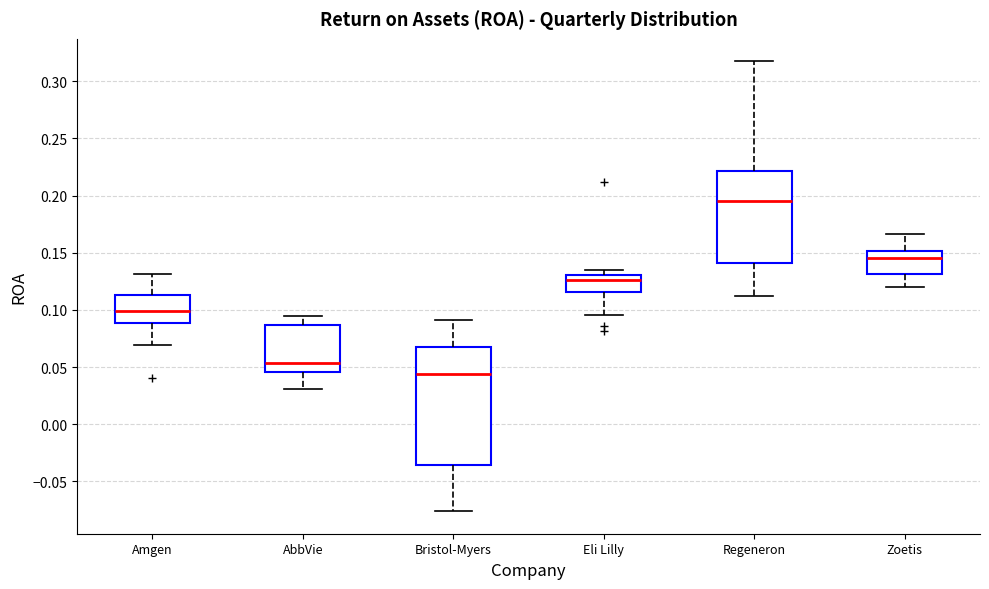

Where is the upper edge of the box for Amgen on the y-axis? The values are not printed on the chart, so give them approximately, as read against the axis.

0.115